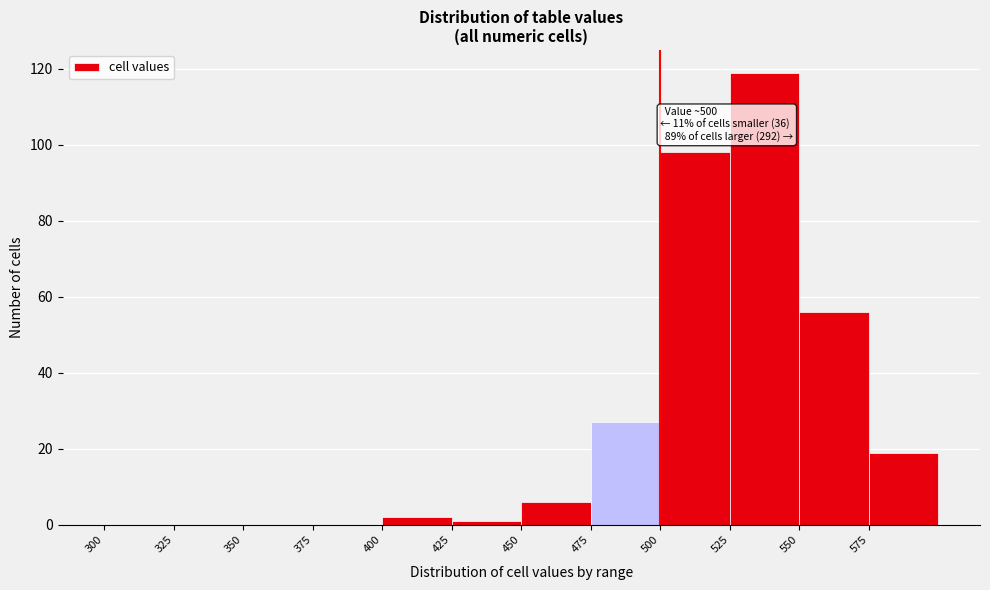

Which range on the x-axis has the tallest bar?

525 to 550